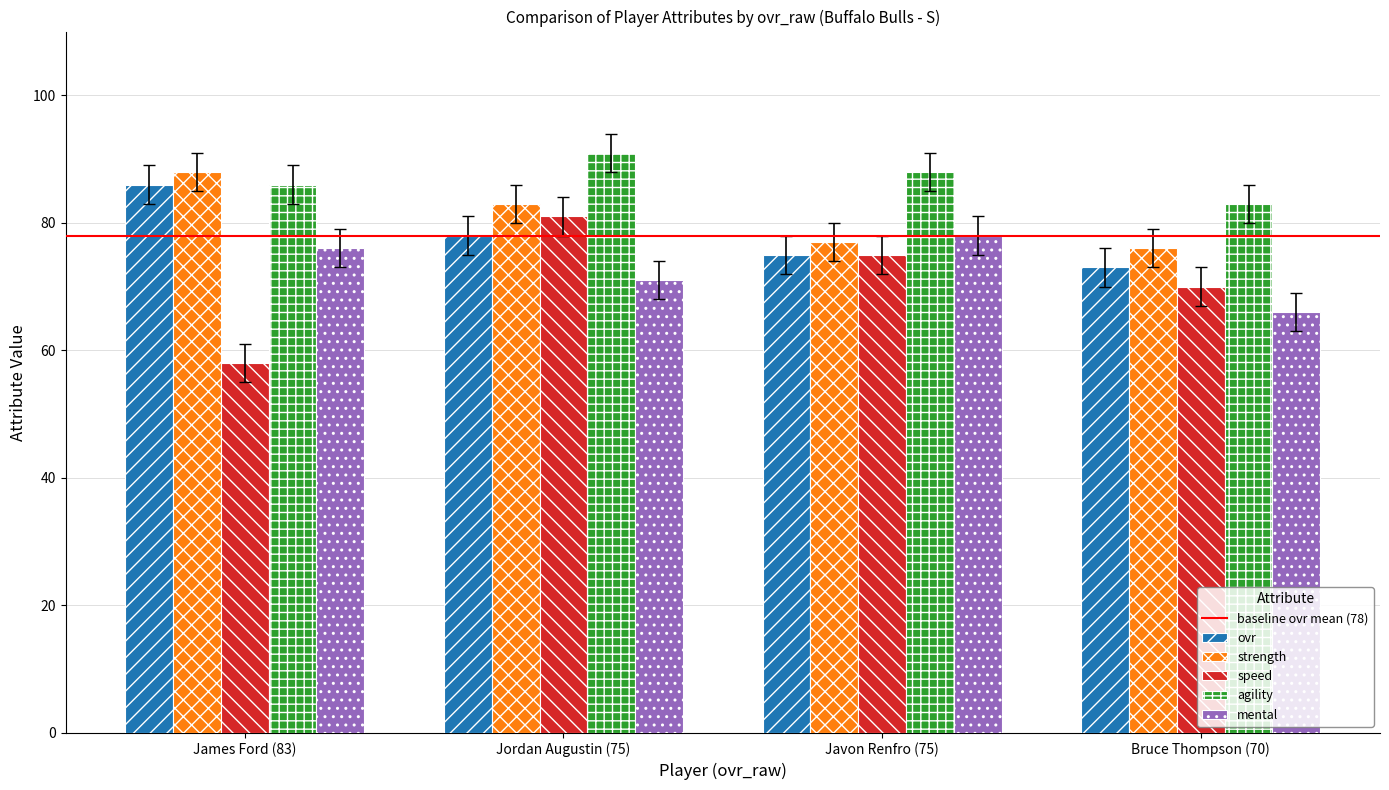

What is the difference between the highest and lowest values at Bruce Thompson (70)?

17